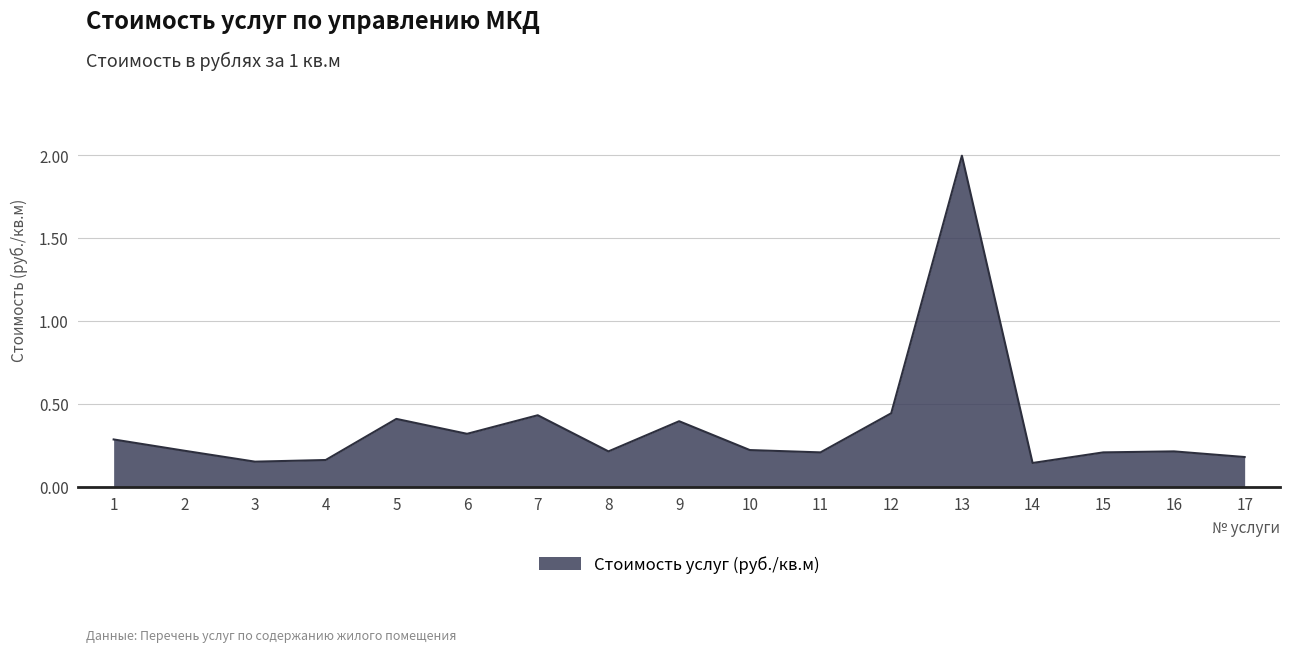

What is the greatest value displayed?

2.0